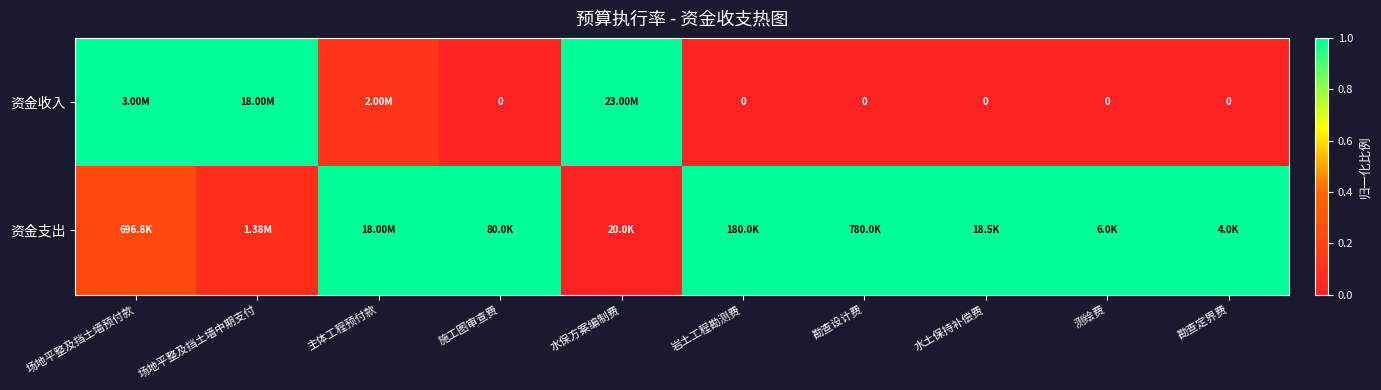

The value of 资金支出 at 施工图审查费 is 0.3. True or false?

False